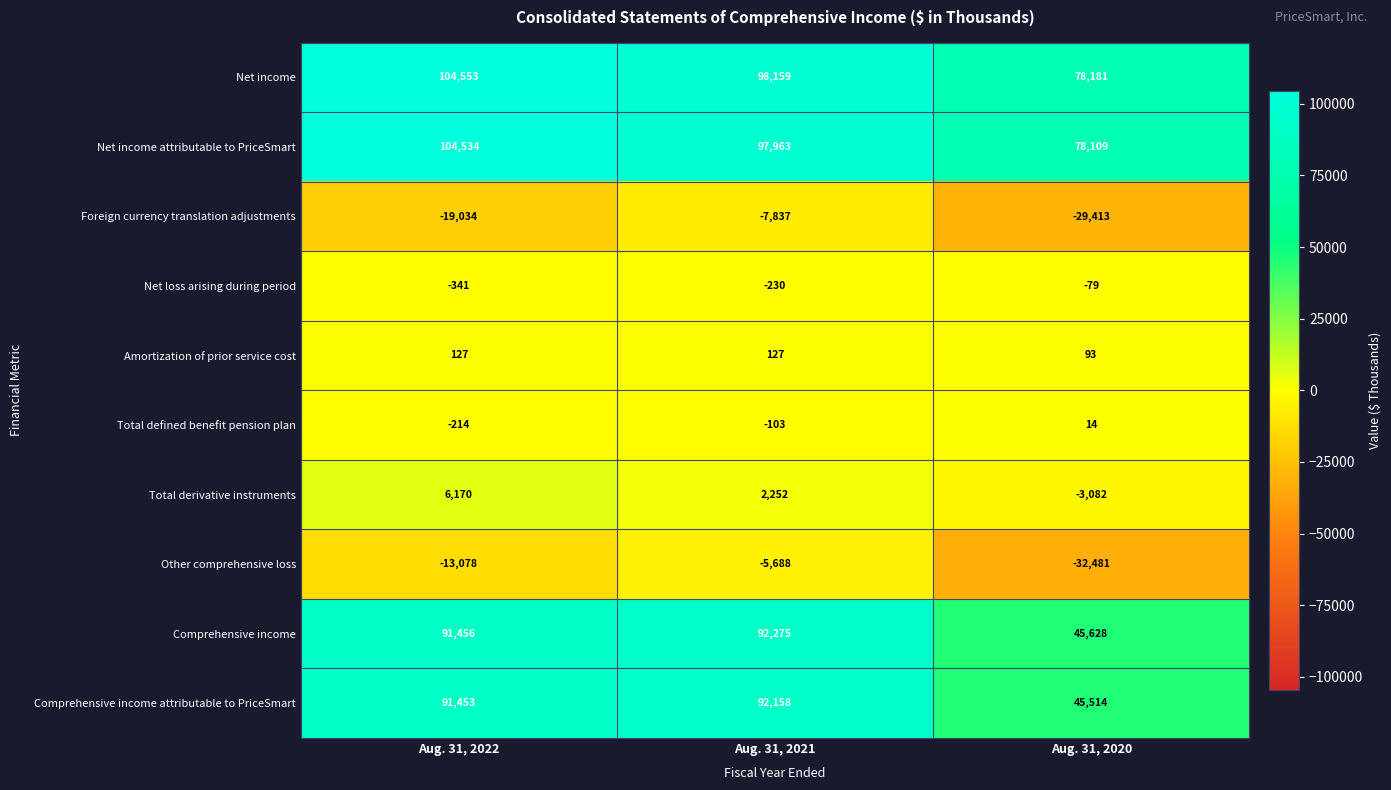

At which category is the sum across all series the highest?

Aug. 31, 2021